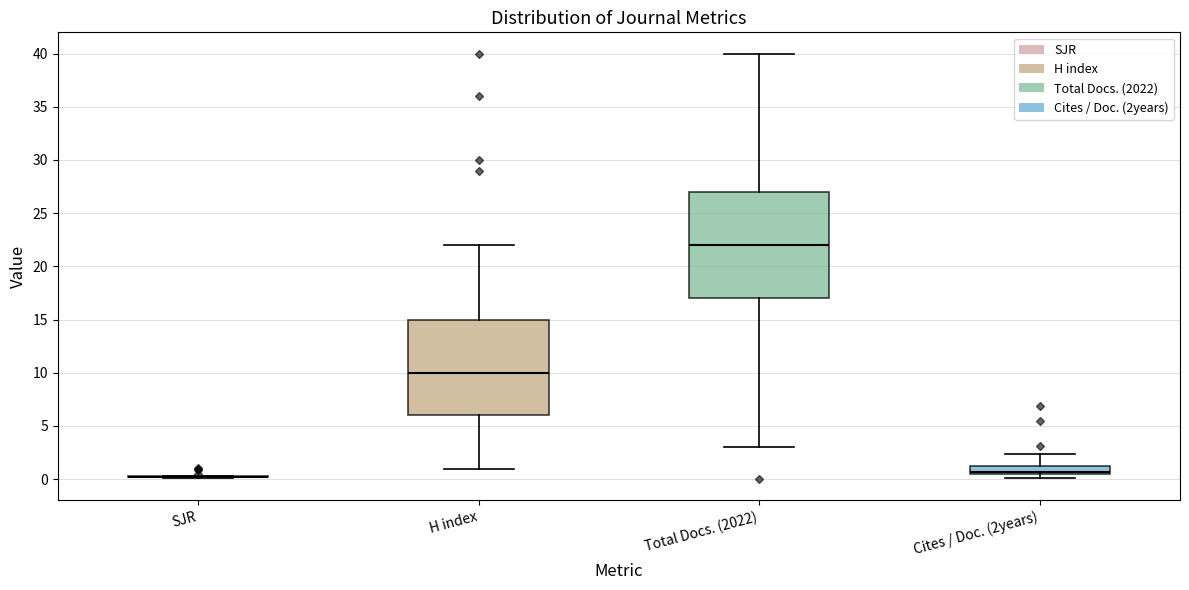

Reading left to right, read every box against the y-axis: the position of its median line, the range the box covers, and the ends of its whiskers. The values are not printed on the chart, so give them approximately, as read against the axis.

SJR: box collapsed to a line at 0.0, whiskers 0.0 to 0.5
H index: median 10.0, box 6.0 to 15.0, whiskers 1.0 to 22.0
Total Docs. (2022): median 22.0, box 17.0 to 27.0, whiskers 3.0 to 40.0
Cites / Doc. (2years): median 0.5 (just above the box's lower edge), box 0.5 to 1.5, whiskers 0.0 to 2.5